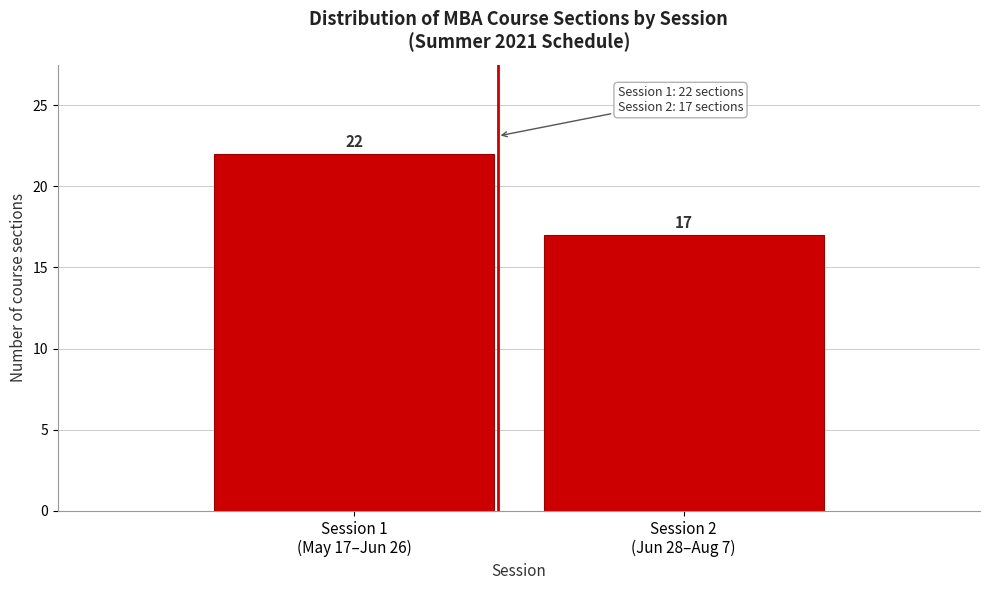

Reading left to right, what are all the values shown in this chart?

22	17